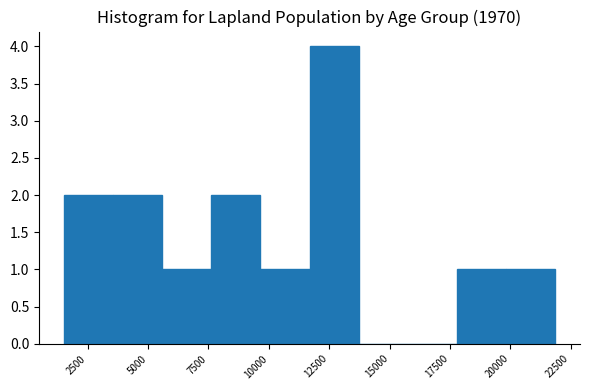

Reading left to right, transcribe this chart: for each bar, give the range it covers on the x-axis and its height. Neither the bar edges nor the heights are printed on the chart, so give them approximately, as read against the axes.

1500 to 3500: 2
3500 to 5500: 2
5500 to 7500: 1
7500 to 9500: 2
9500 to 11500: 1
11500 to 13500: 4
13500 to 16000: 0
16000 to 18000: 0
18000 to 20000: 1
20000 to 22000: 1